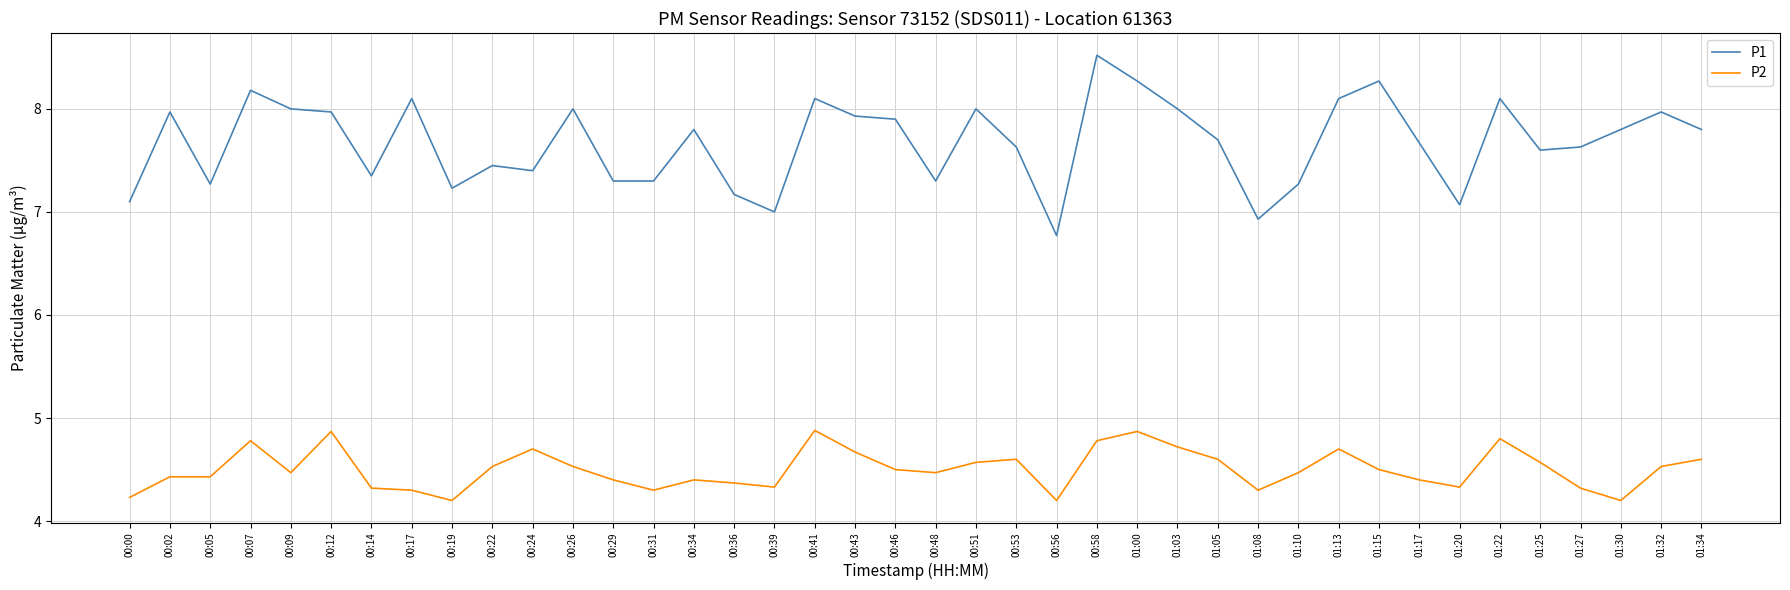

Does the chart have visible grid lines?

Yes